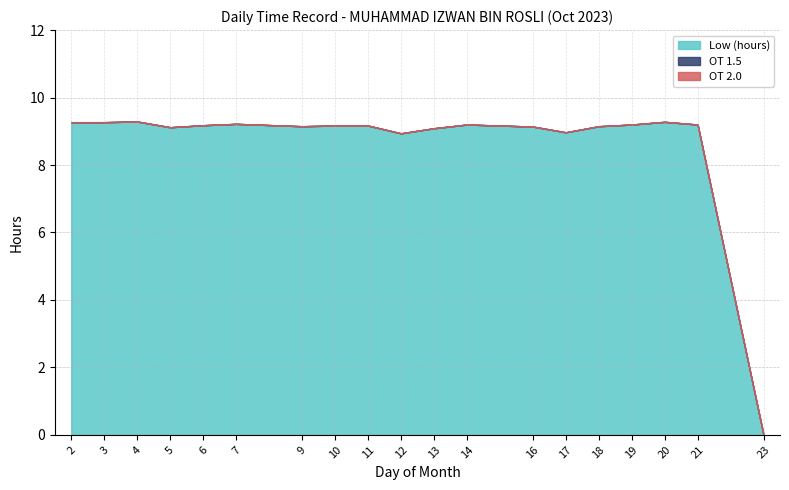

Is it true that OT 1.5 equals 0.0 at 16?

True